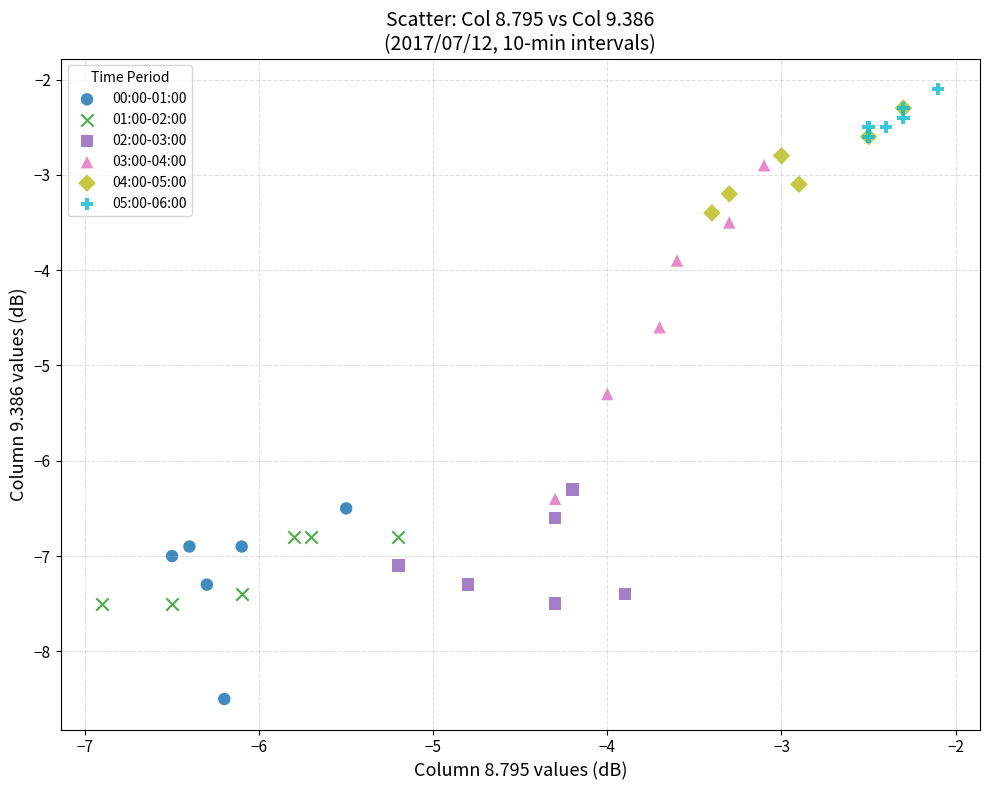

What are all the series names shown in the legend?

00:00-01:00, 01:00-02:00, 02:00-03:00, 03:00-04:00, 04:00-05:00, 05:00-06:00